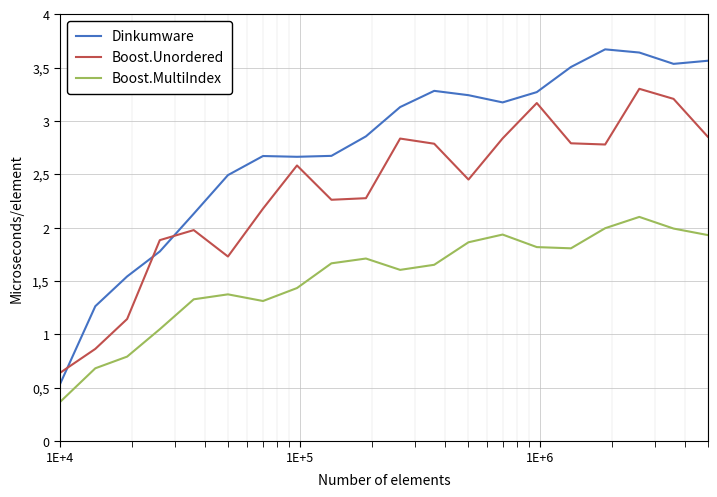

What are all the series names shown in the legend?

Dinkumware, Boost.Unordered, Boost.MultiIndex